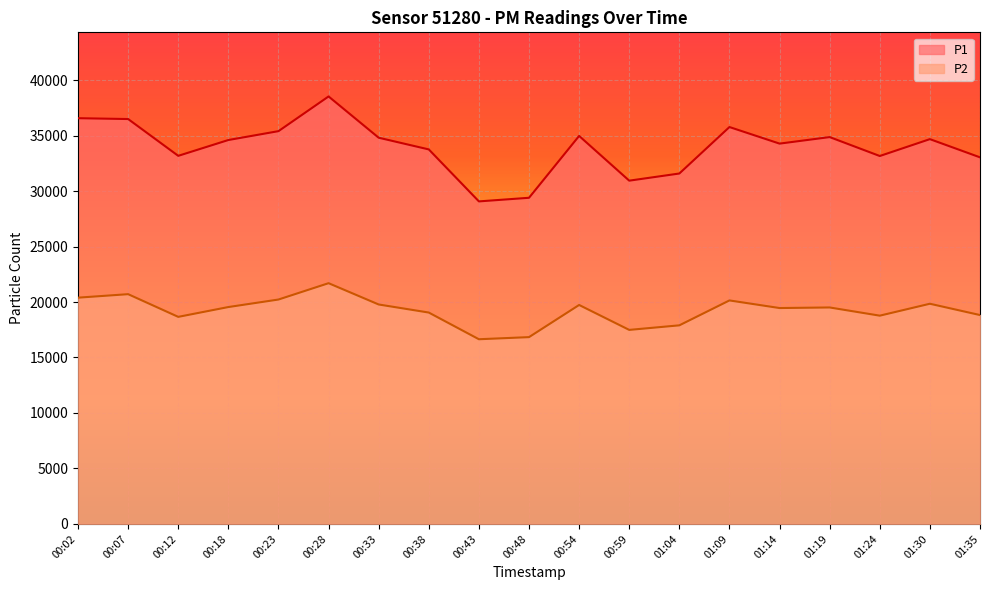

What is the value of the P1 point at the 1st from the left?

36563.5